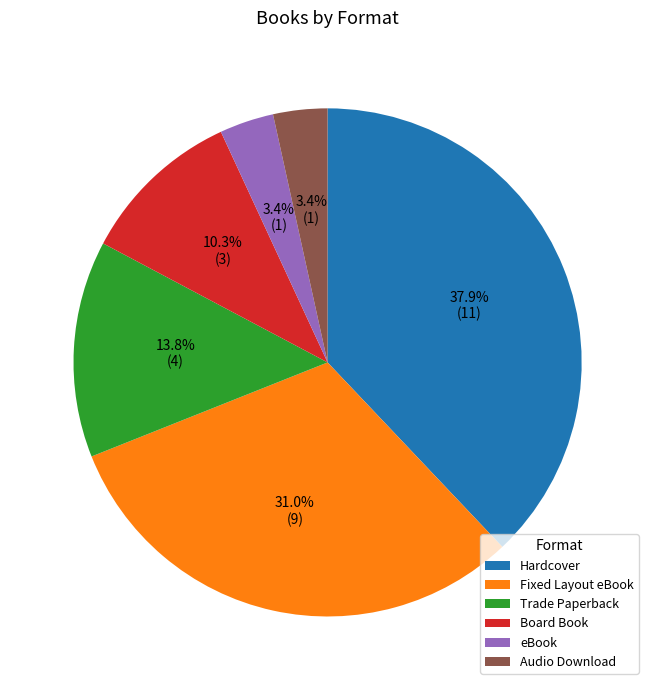

Does Trade Paperback represent more than half of the total?

No